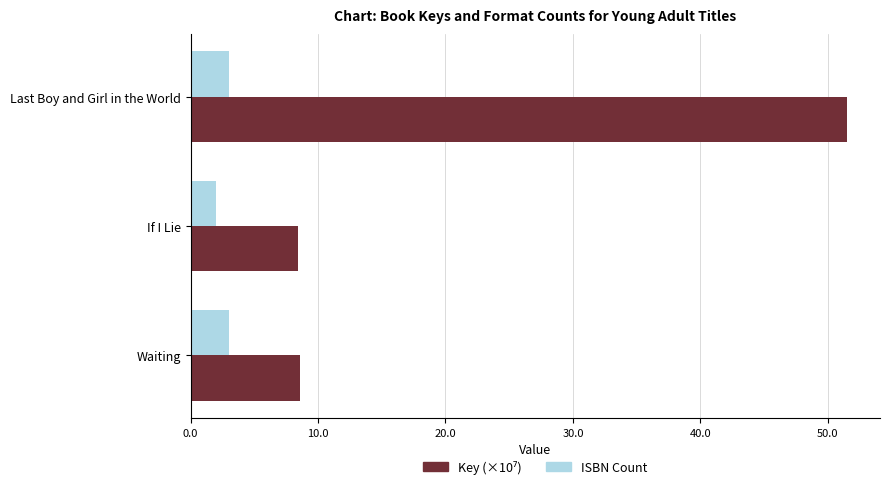

What is the difference between the highest and lowest values at Last Boy and Girl in the World?

48.5